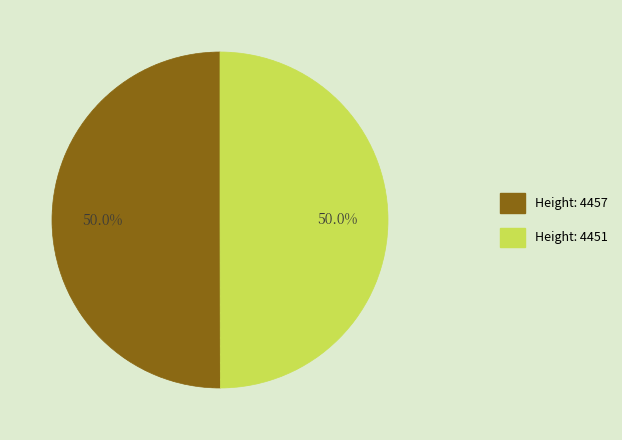

Combined, what portion of the pie is Height: 4451 and Height: 4457?

100.0%